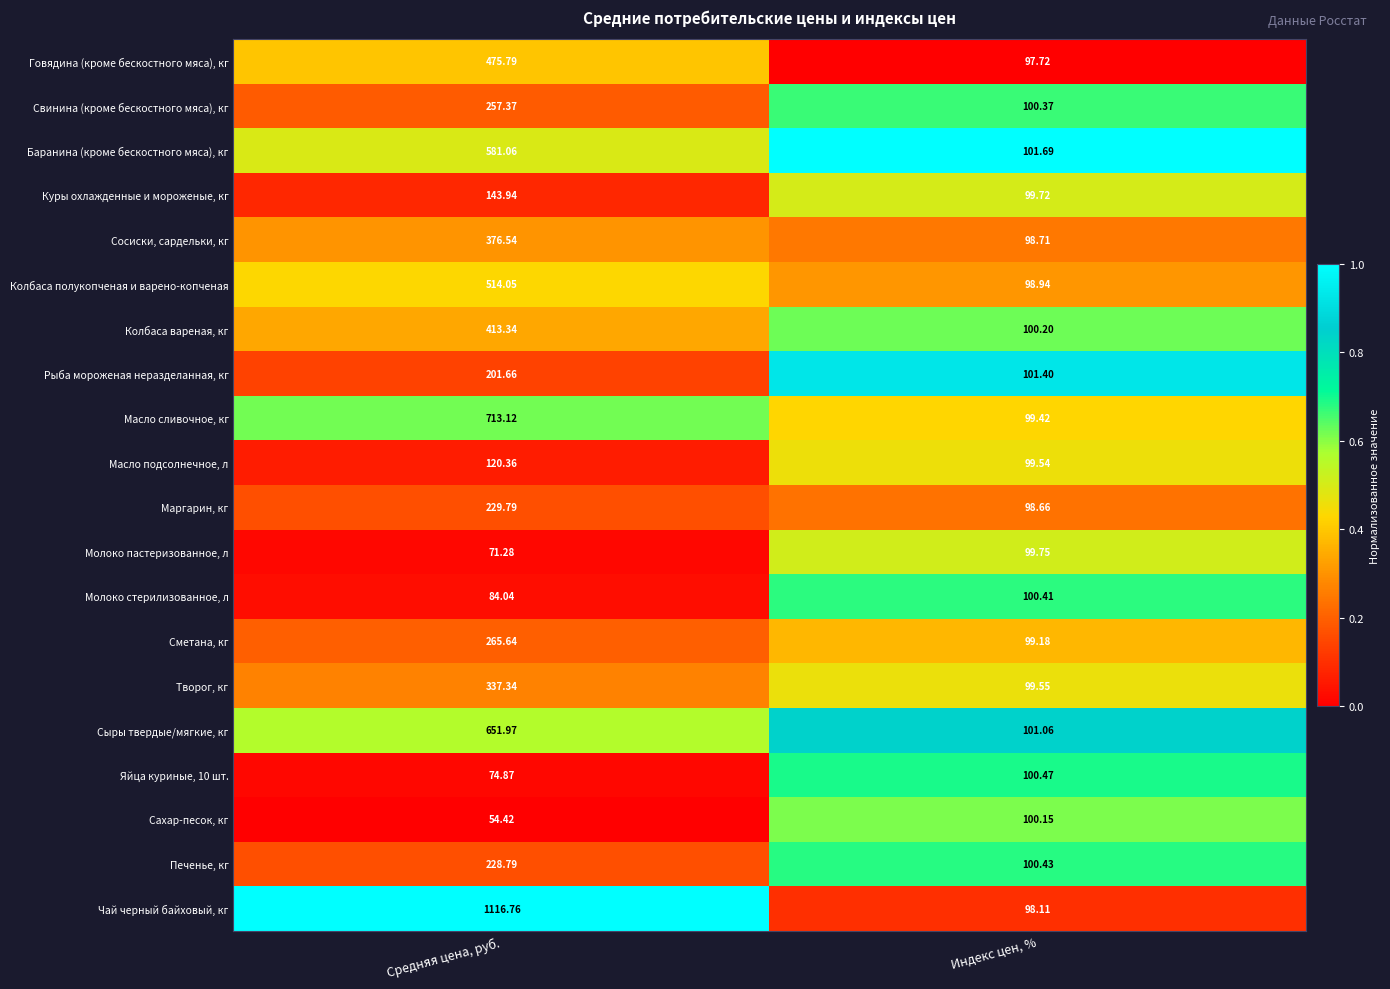

Which series has the largest range (max minus min)?

Чай черный байховый, кг